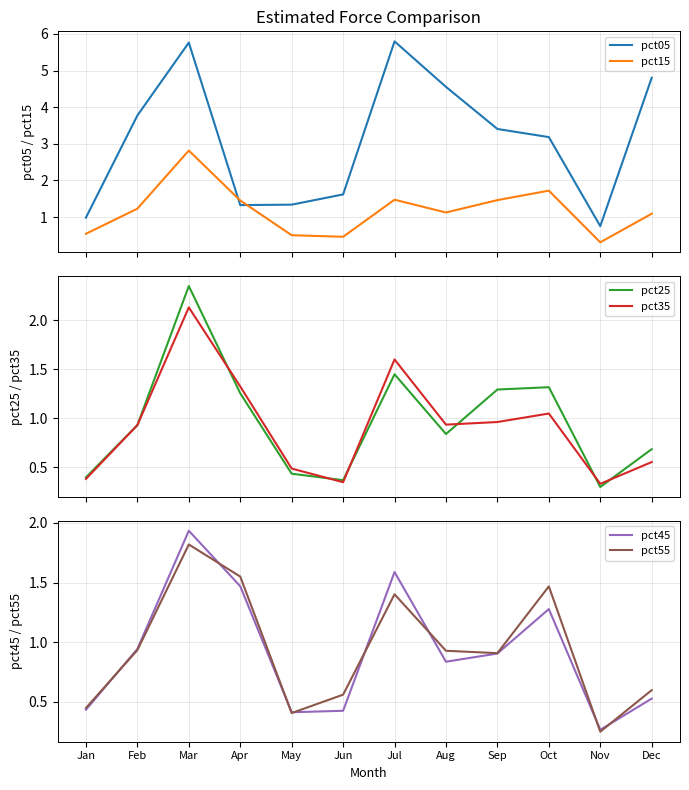

What is the spread (max minus min) of values at Jan?

0.6